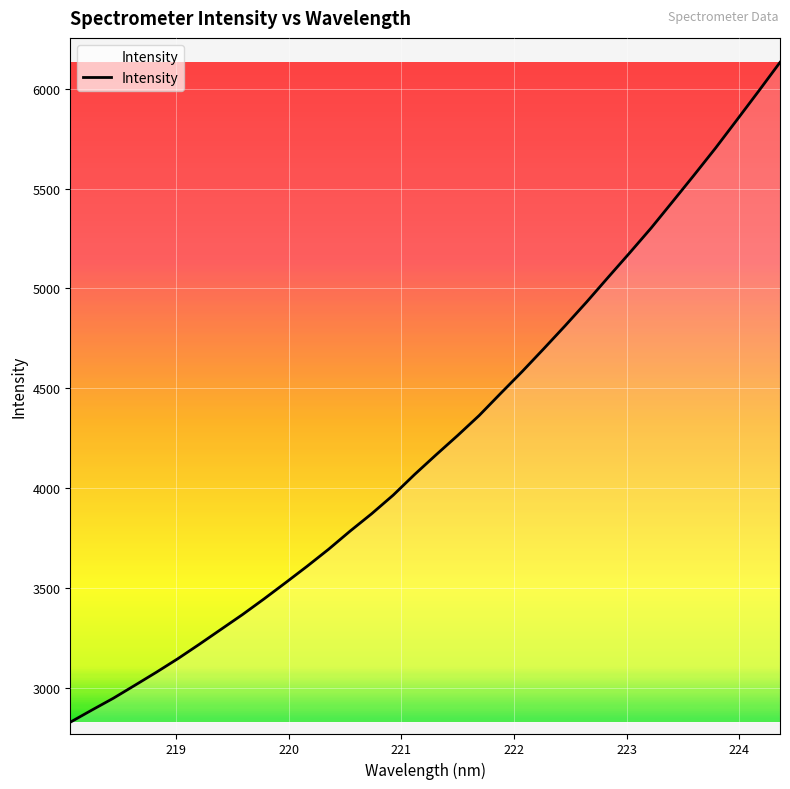

What is the maximum value shown in the chart?

6132.4